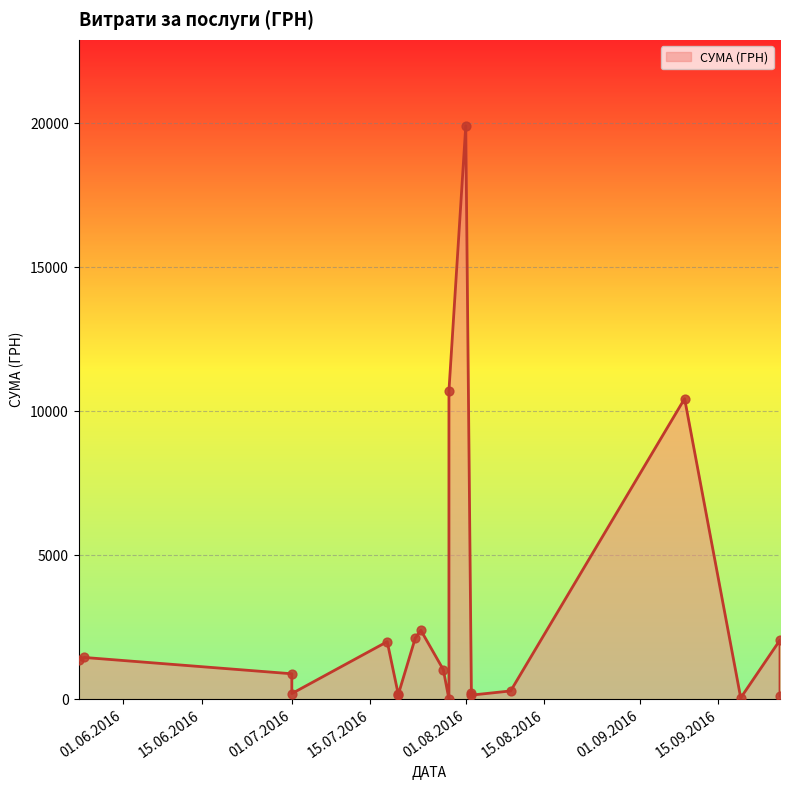

Which has a higher value, 24.07.2016 or 02.08.2016?

24.07.2016